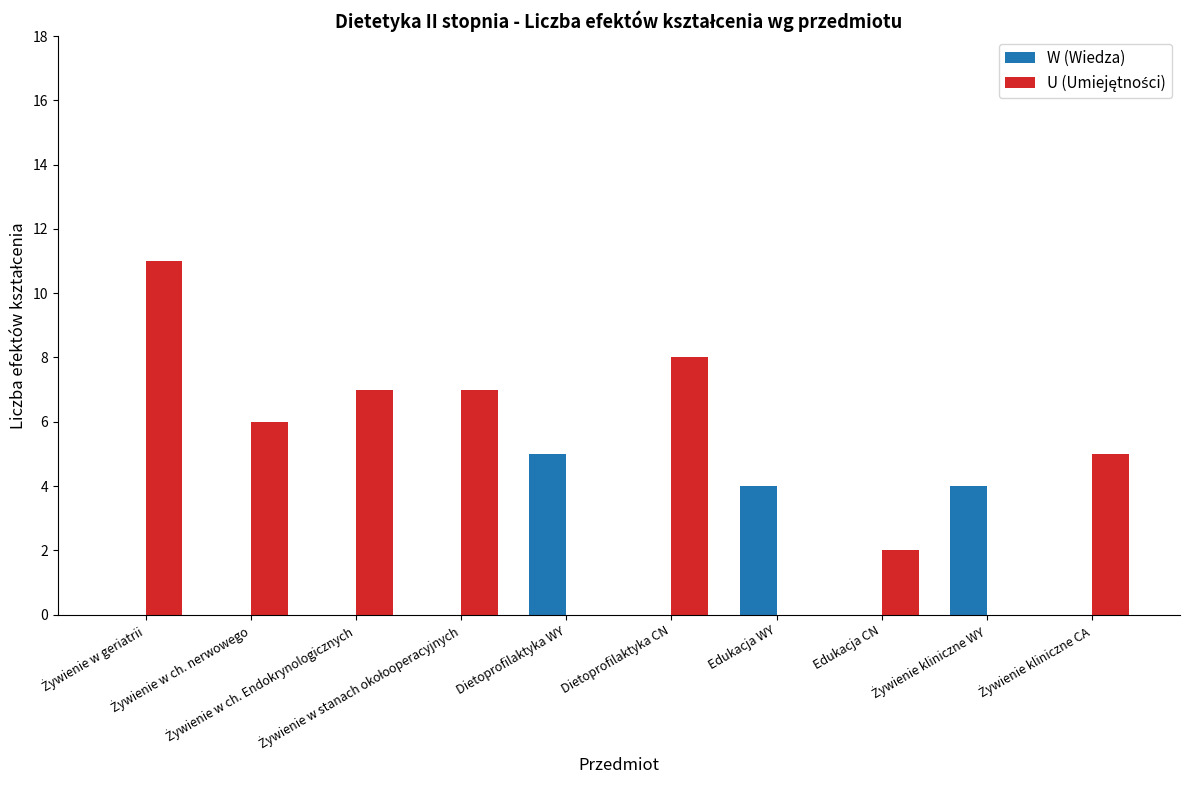

What is the highest value of the W (Wiedza) series?

5